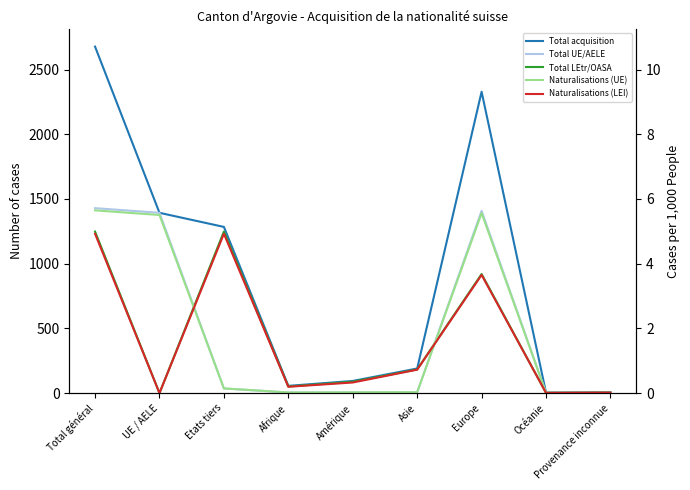

At Asie, list the series in order from smallest to largest.

Total UE/AELE, Naturalisations (UE), Naturalisations (LEI), Total LEtr/OASA, Total acquisition